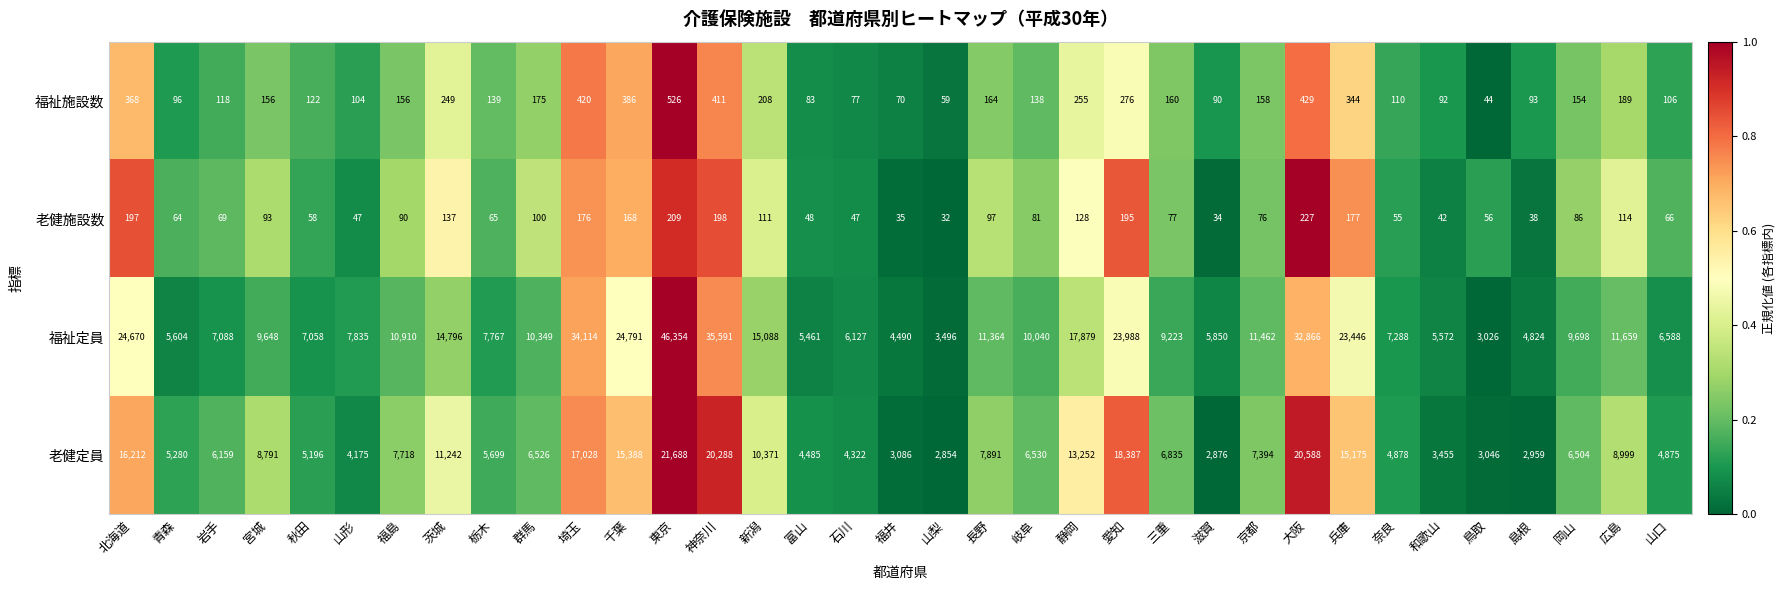

Which category has the highest value across all series?

東京